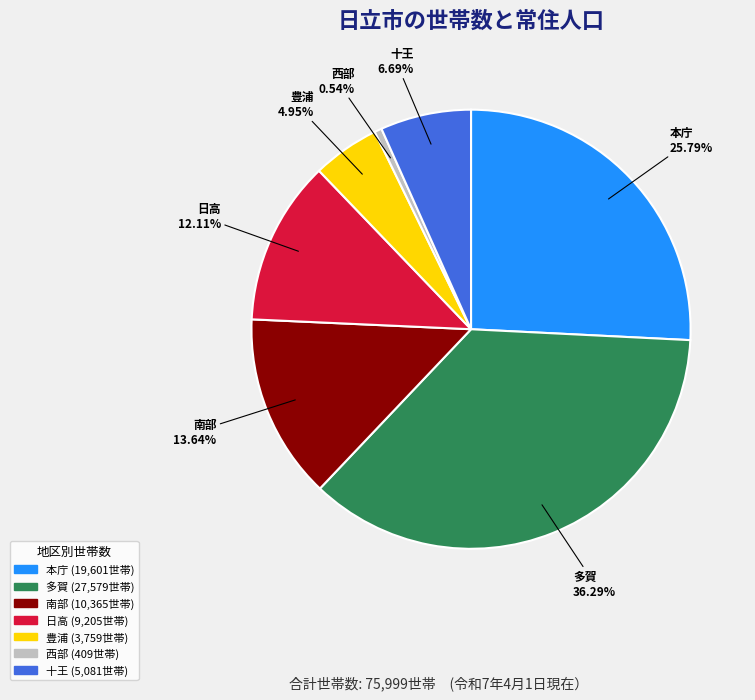

Approximately how many times larger is the value at 南部 compared to 日高?

1.1